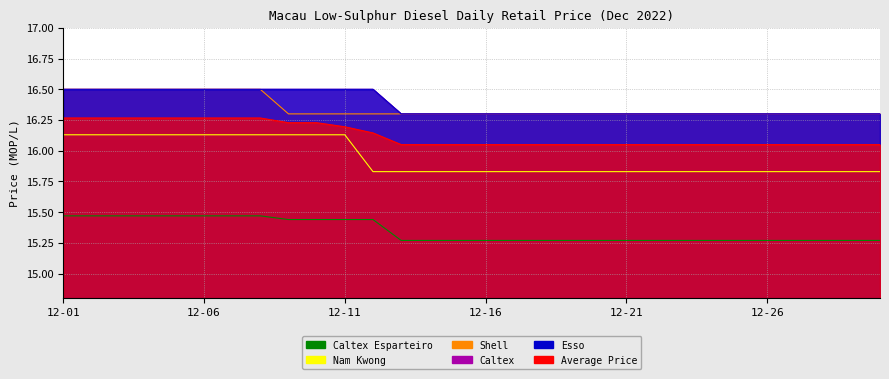

Is the value of Esso at 12-14 greater than the value of Caltex Esparteiro at 12-06?

Yes